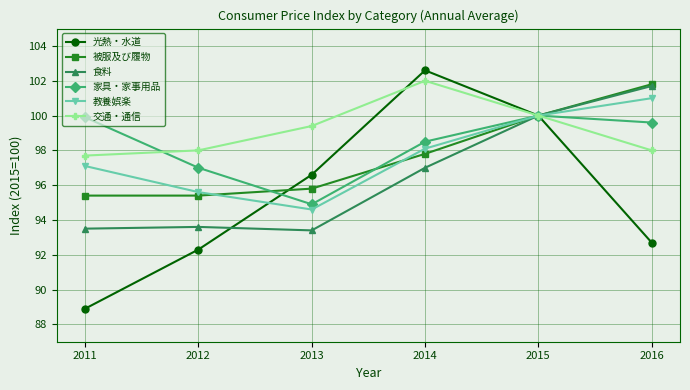

Which series has the largest range (max minus min)?

光熱・水道